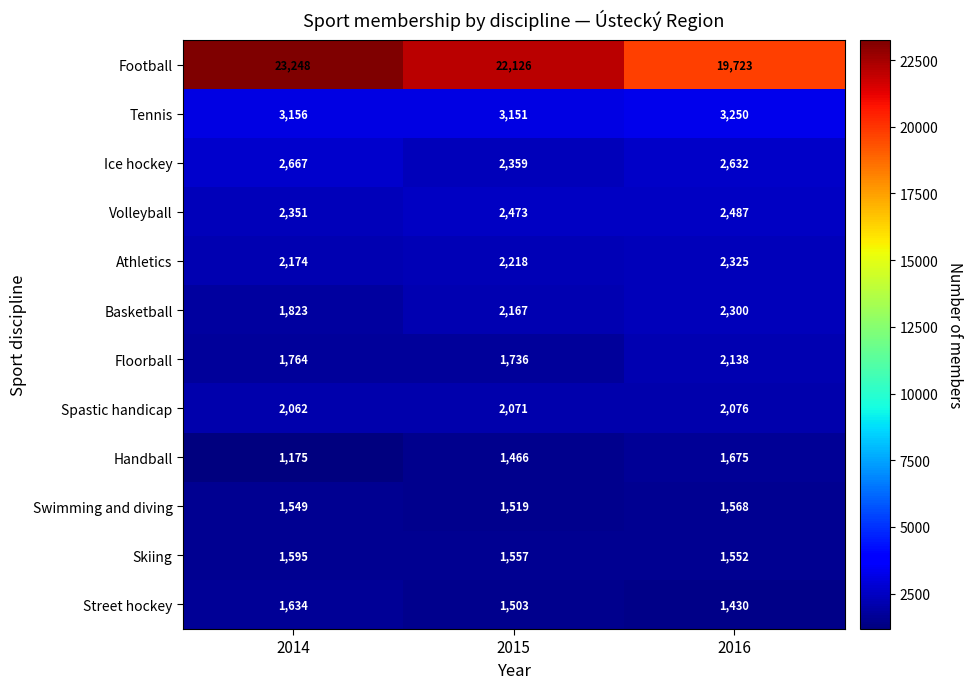

At which category does the chart reach its peak across all series?

2014